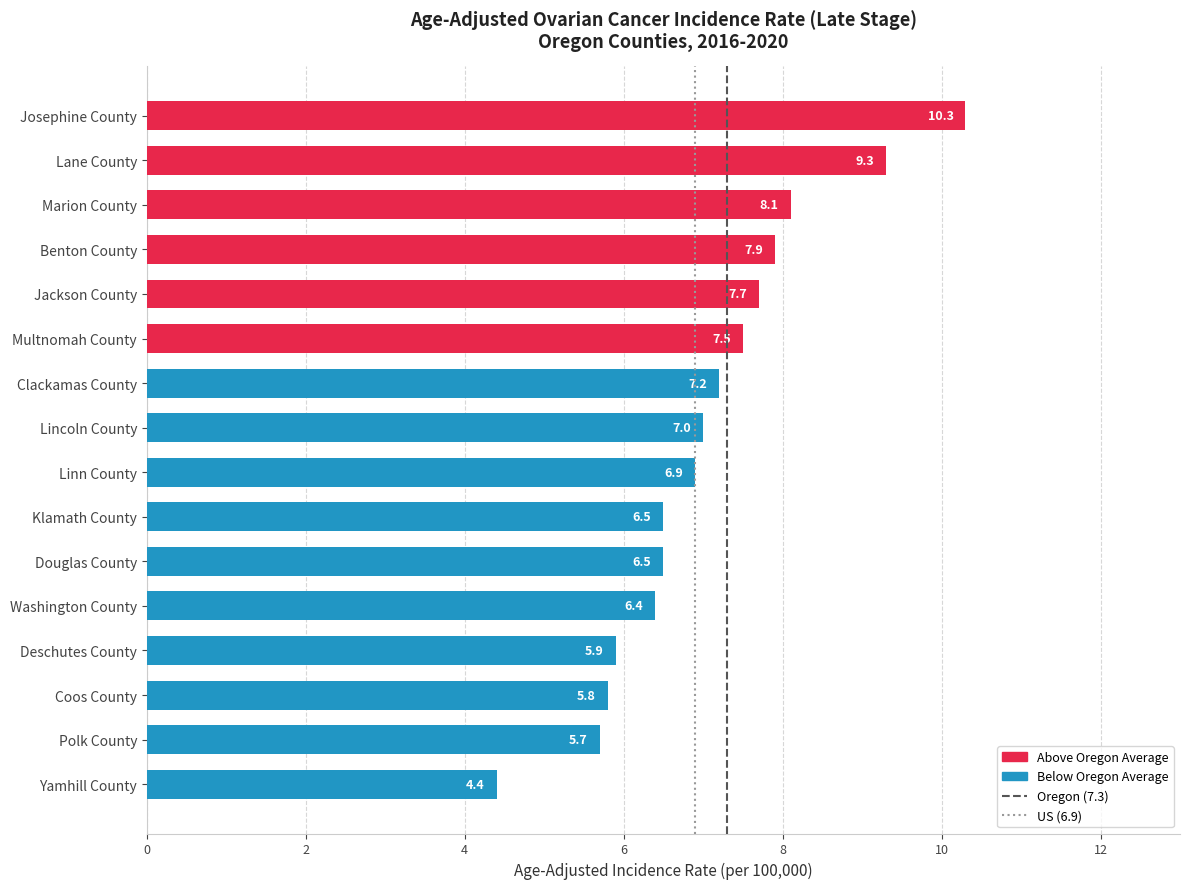

What is the label of the 10th bar from the bottom?

Clackamas County